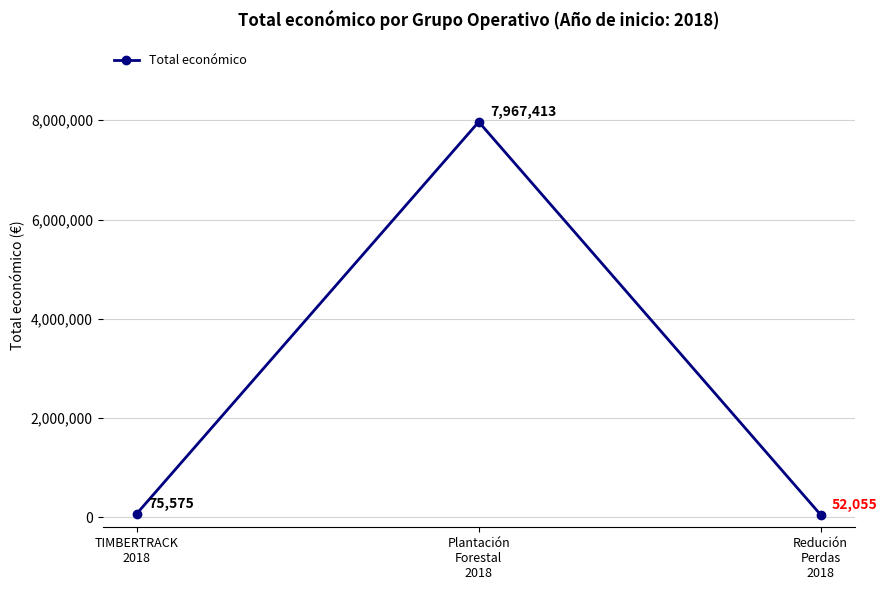

Where is the data nearest to the value 4009734?

TIMBERTRACK
2018